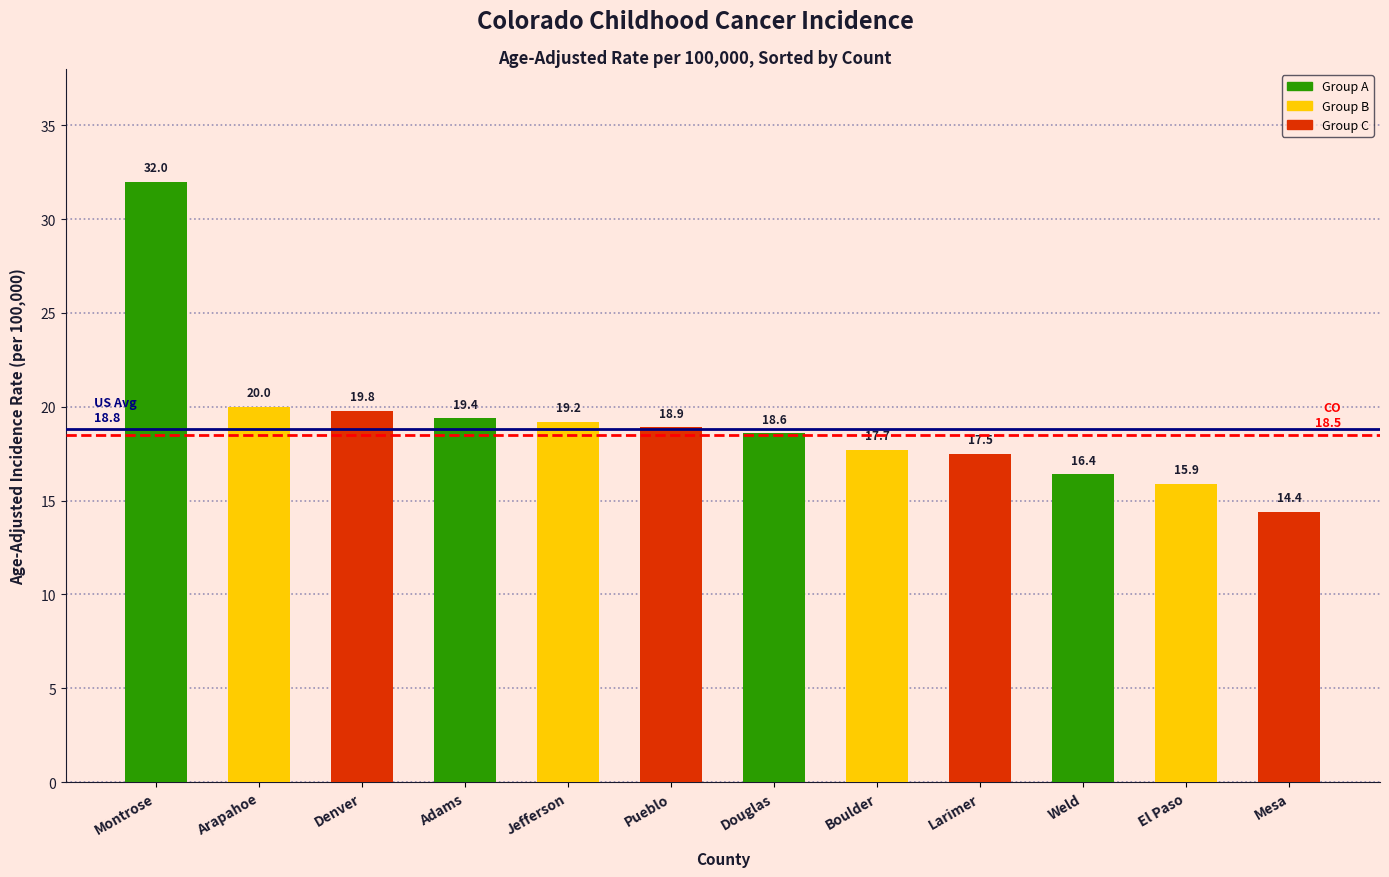

Does the chart contain any negative values?

No